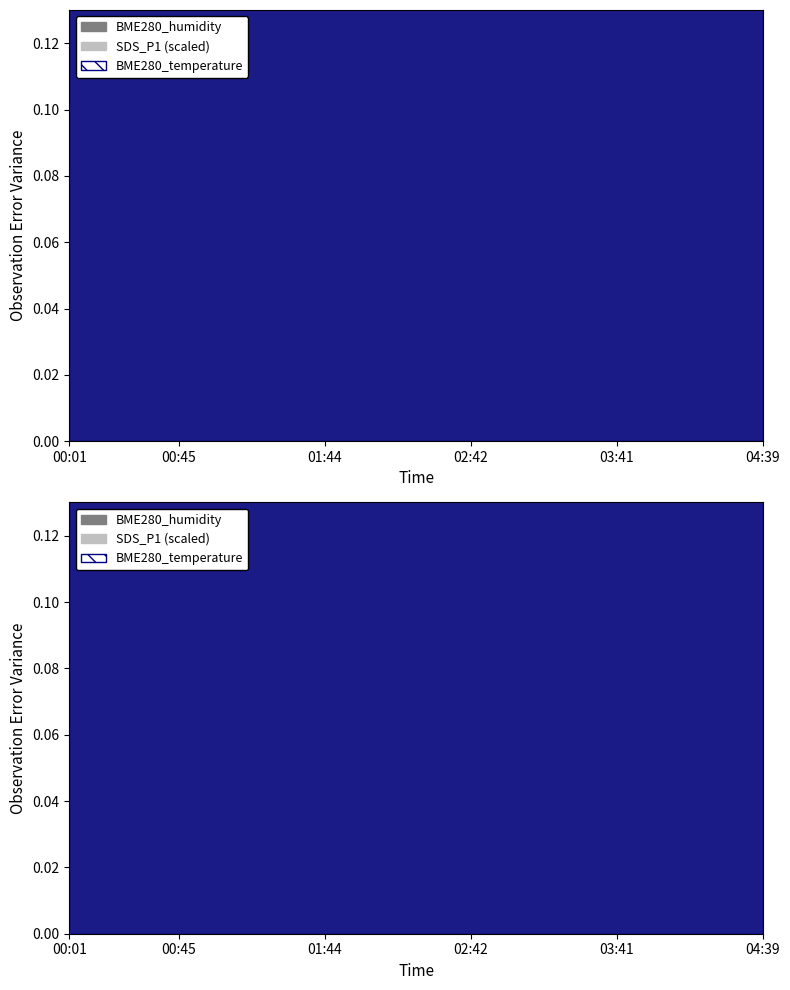

True or false: SDS_P1 and BME280_temperature cross at least once.

False